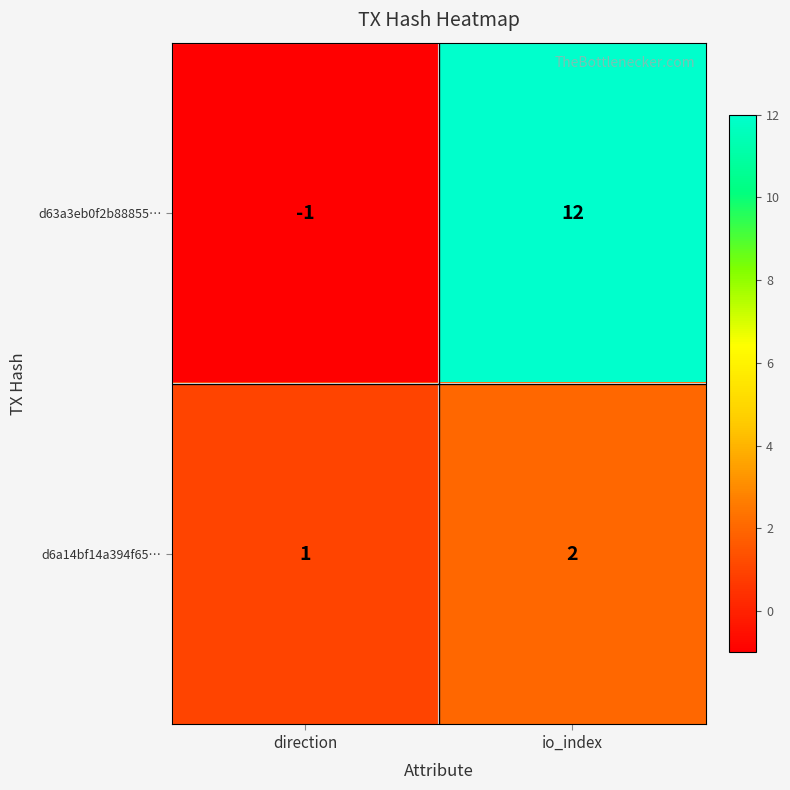

Reading left to right, what are all the values shown in this chart?

d63a3eb0f2b88855…: -1	12
d6a14bf14a394f65…: 1	2